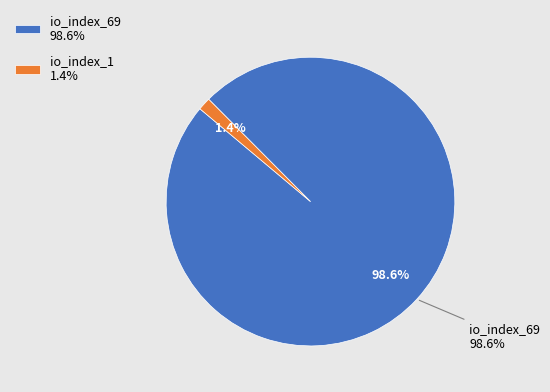

Do io_index_1 and io_index_69 together represent more than half of the pie?

Yes